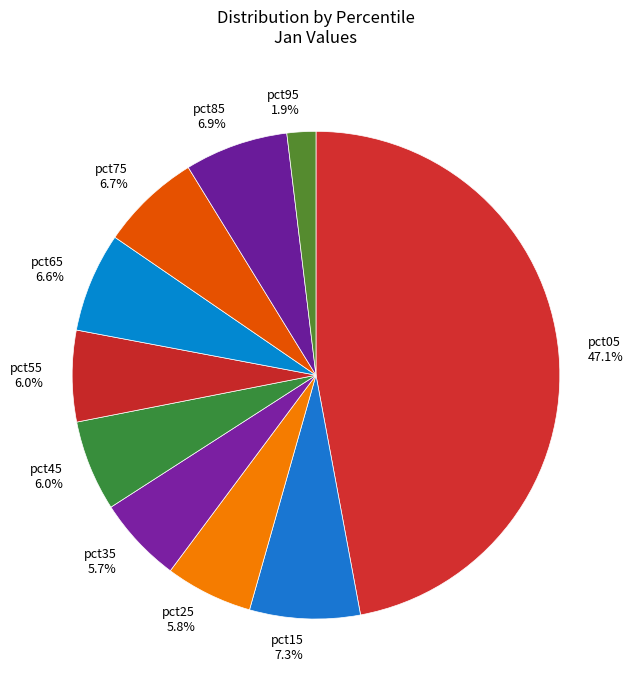

Combined, do pct65 and pct45 account for over 50%?

No